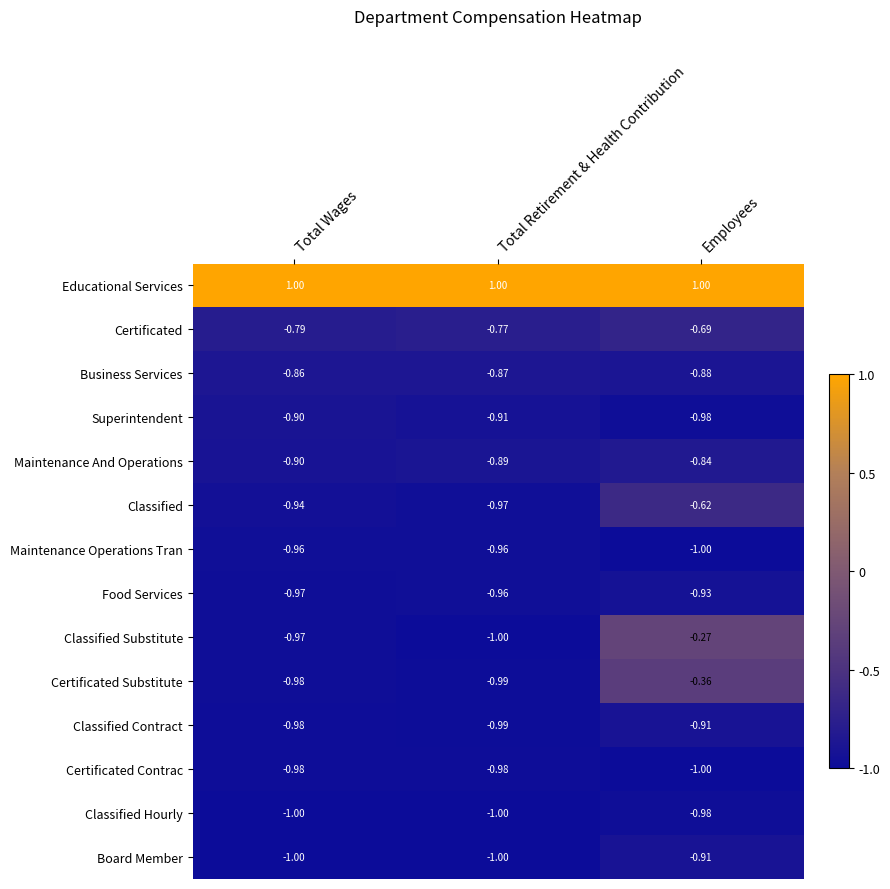

Between Total Retirement & Health Contribution and Employees, which series saw the biggest shift?

Classified Substitute